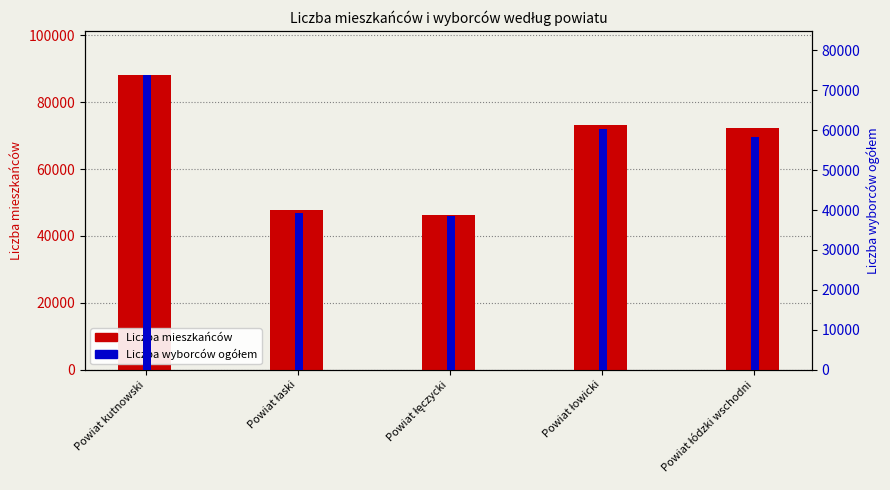

Does the chart contain any negative values?

No